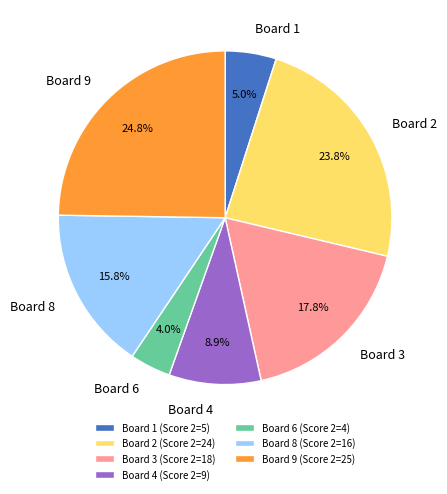

Is the sum of Board 4 and Board 3 greater than half?

No